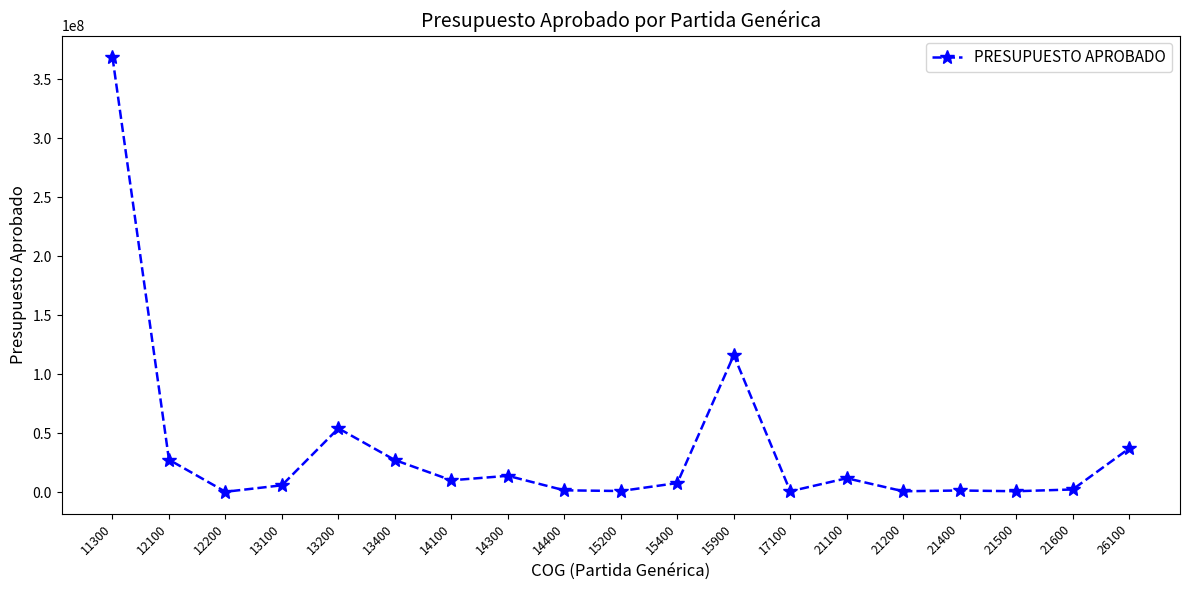

What is the average value?

36400647.2